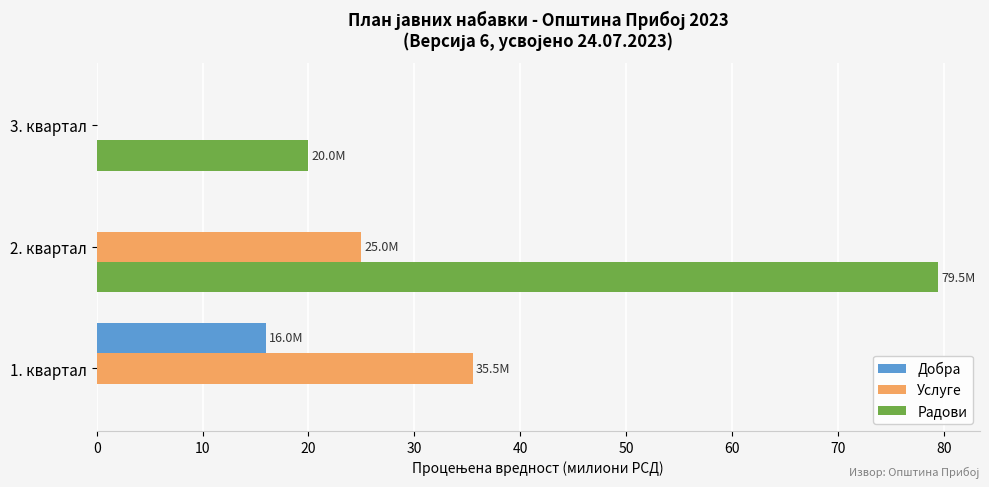

At which category is the sum across all series the highest?

2. квартал